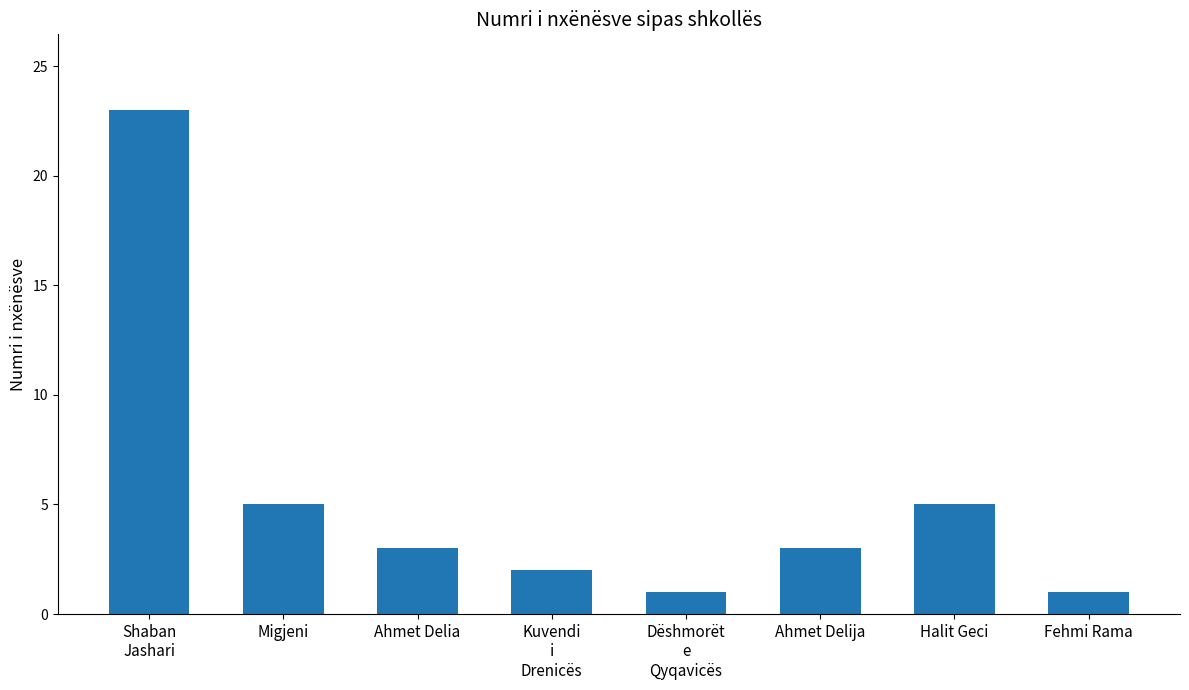

The value at Halit Geci is 5. True or false?

True